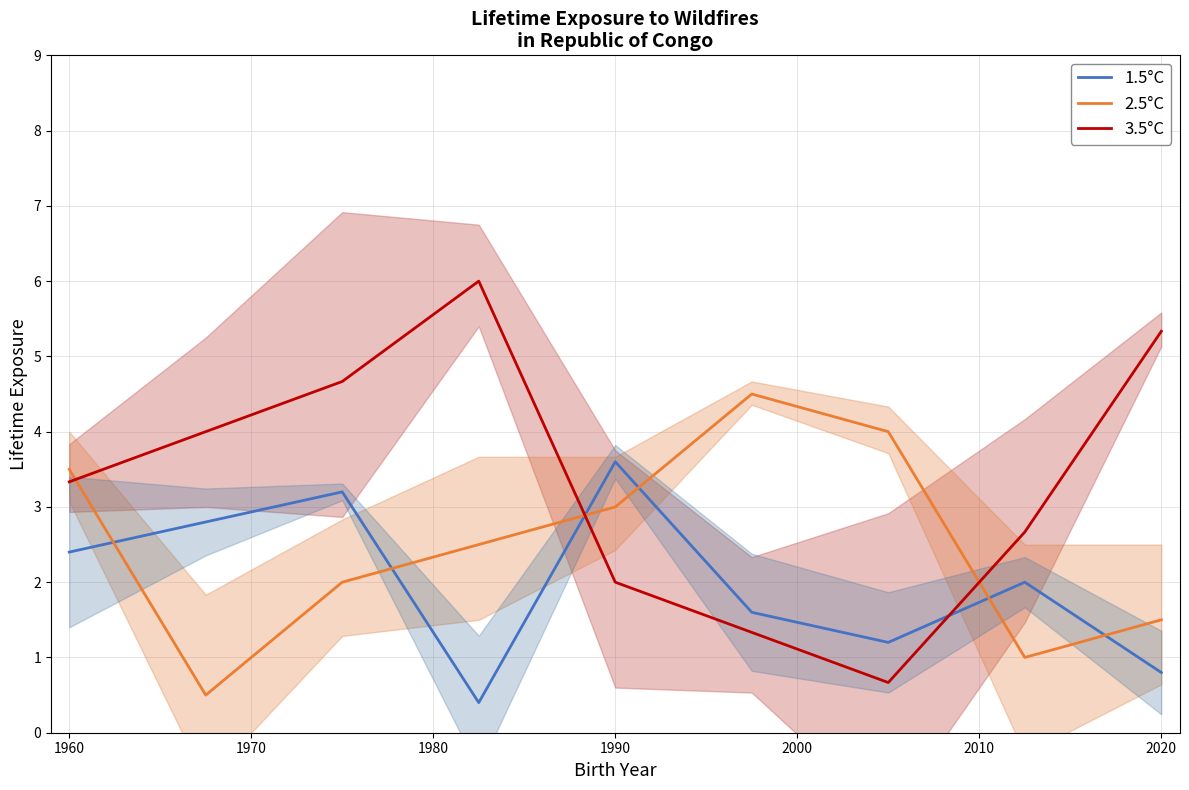

What is the total value across all series at 1980?

8.9